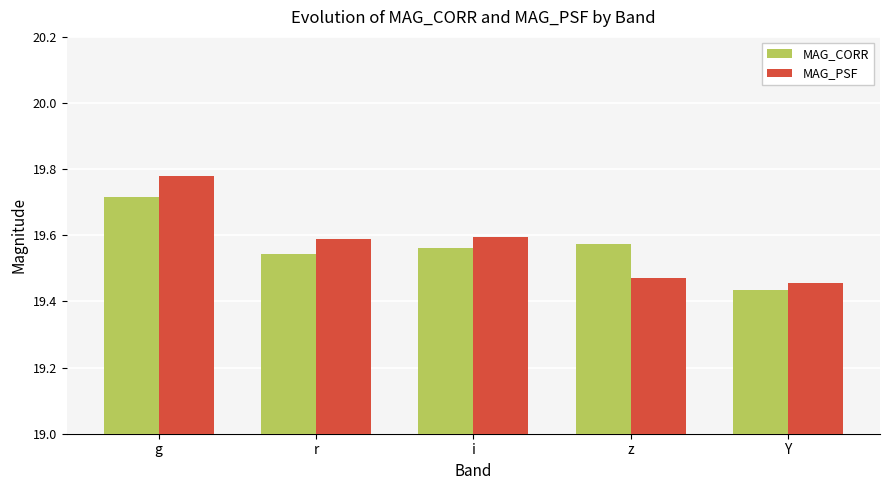

What is the sum of the MAG_PSF values at g and r?

39.4